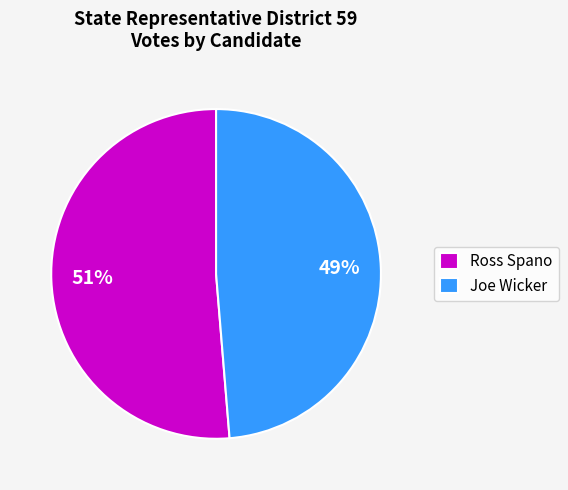

Do Ross Spano and Joe Wicker together represent more than half of the pie?

Yes